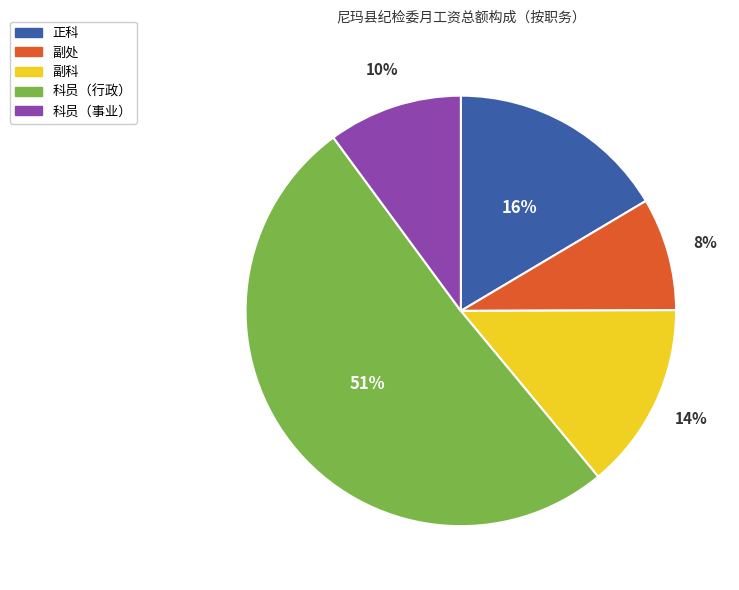

What is the ratio of the value at 副科 to the value at 科员（行政）?

0.3